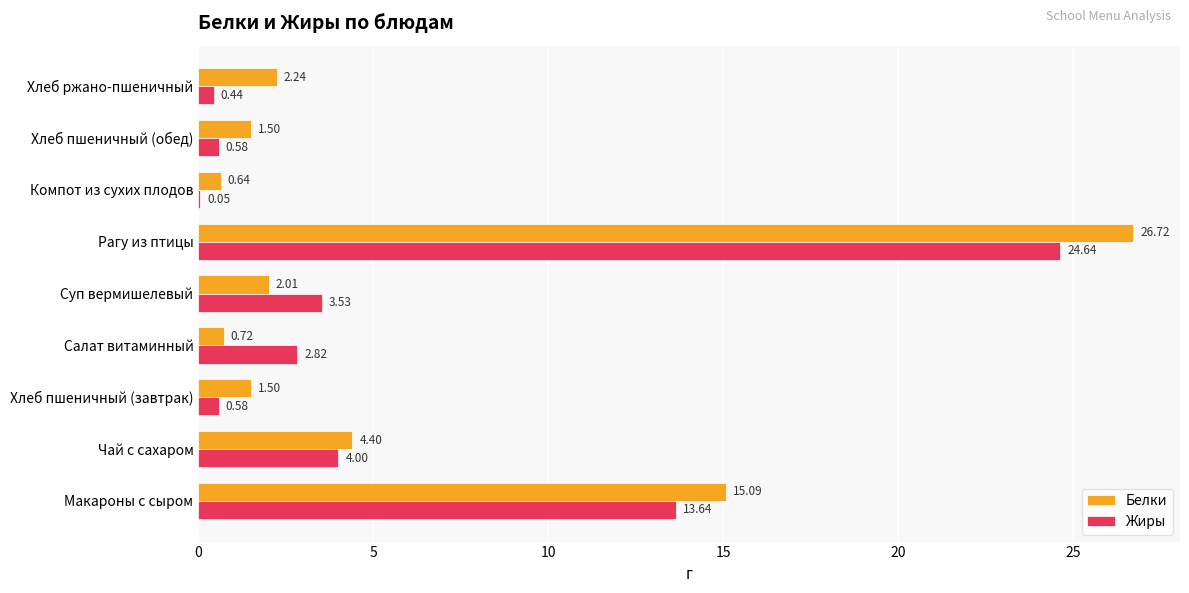

Between Хлеб пшеничный (завтрак) and Рагу из птицы, which series saw the biggest shift?

Белки